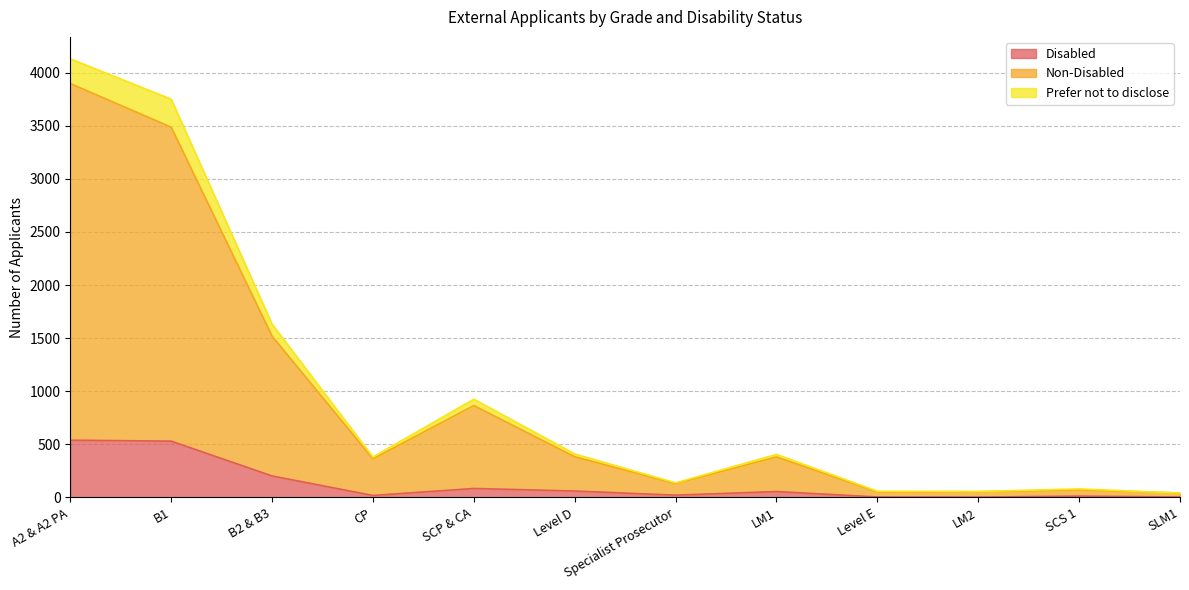

What is the total value across all series at Level D?

409